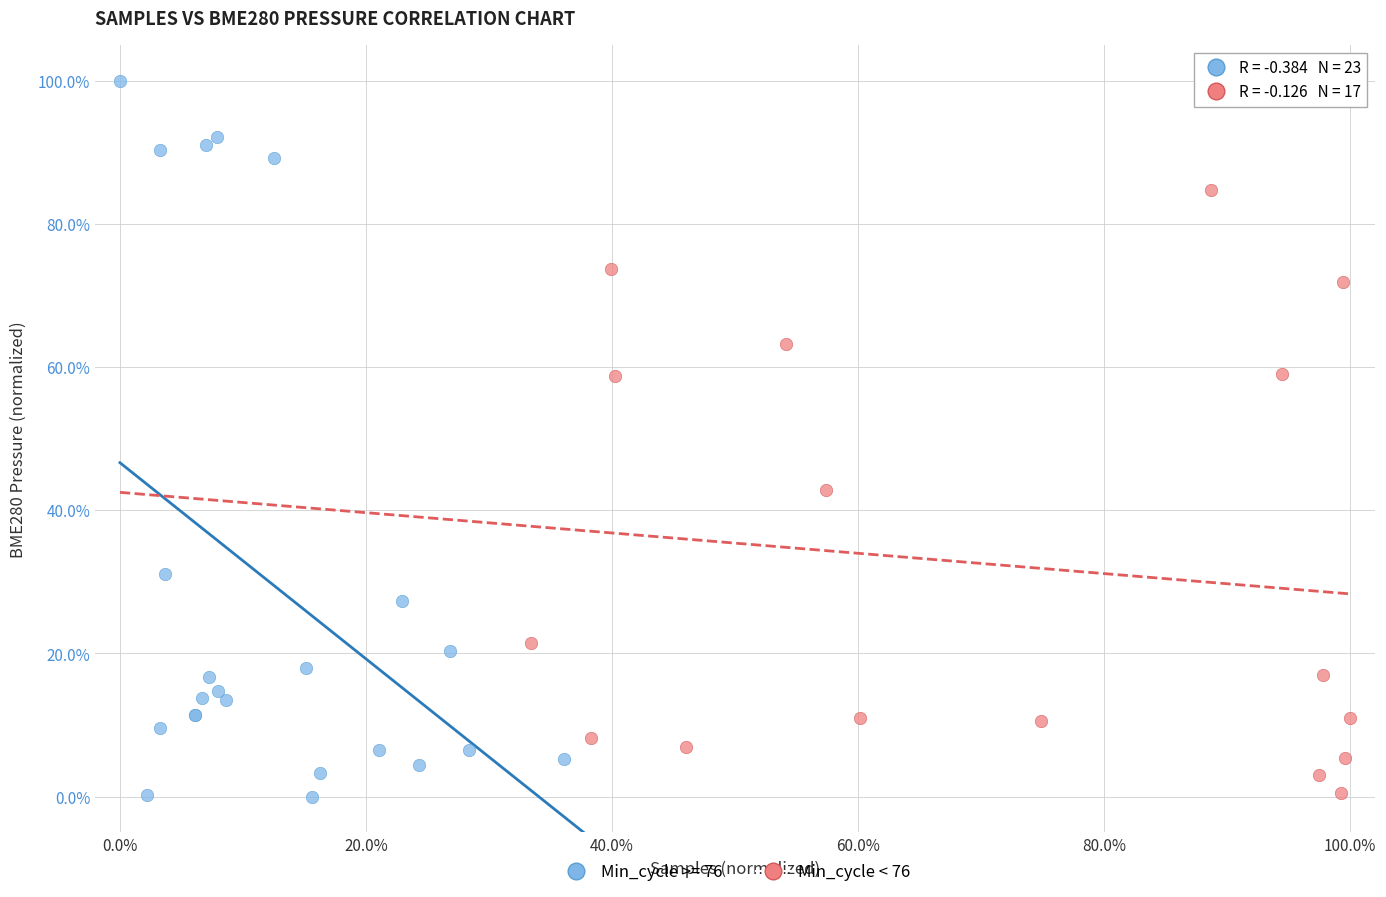

Which series contains the highest Y value?

Min_cycle >= 76